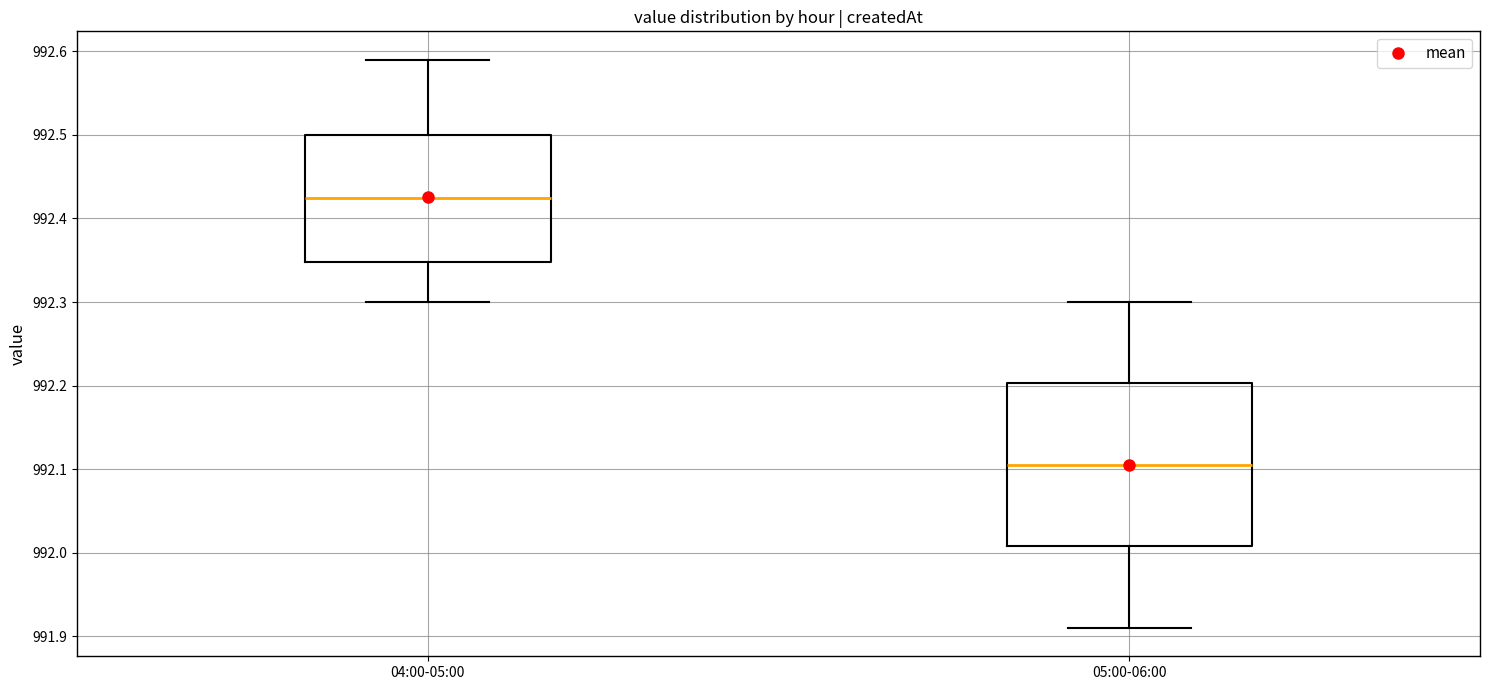

Which box's median line is the lowest?

05:00-06:00